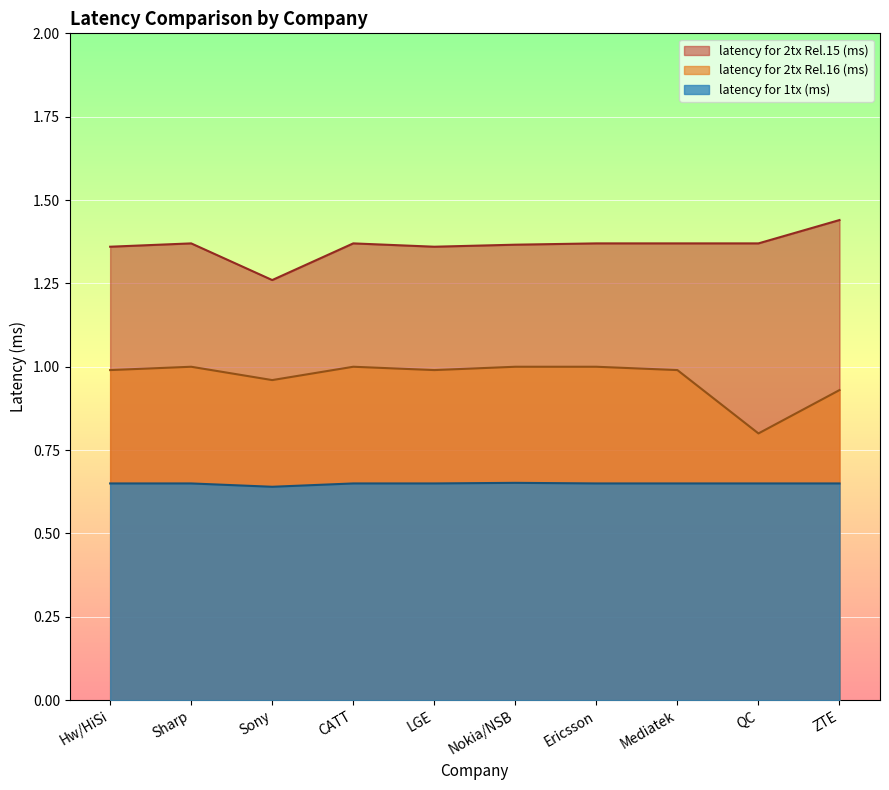

In latency for 1tx (ms), how many points are lower than both neighbors (excluding endpoints)?

1